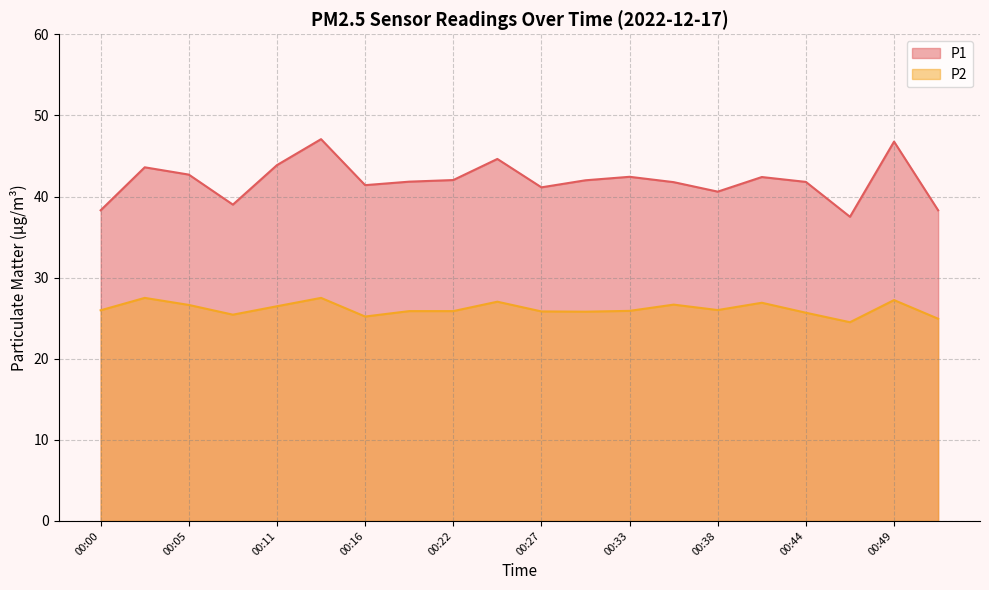

What is the highest value of the P1 series?

47.1